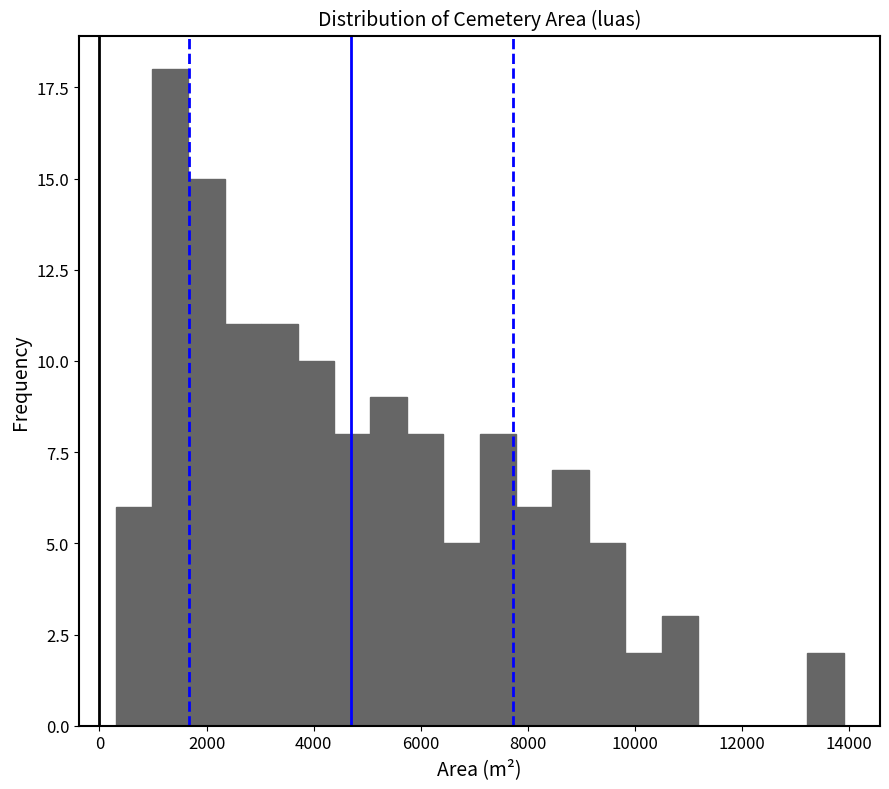

Around what value on the x-axis is the tallest bar? Give the approximate position of its centre, as read against the axis.

1400